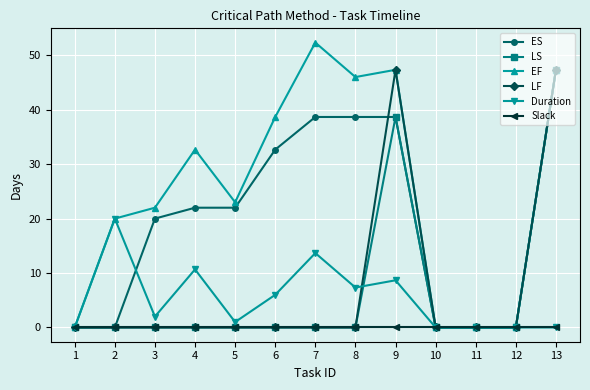

At which category is the sum across all series the highest?

13